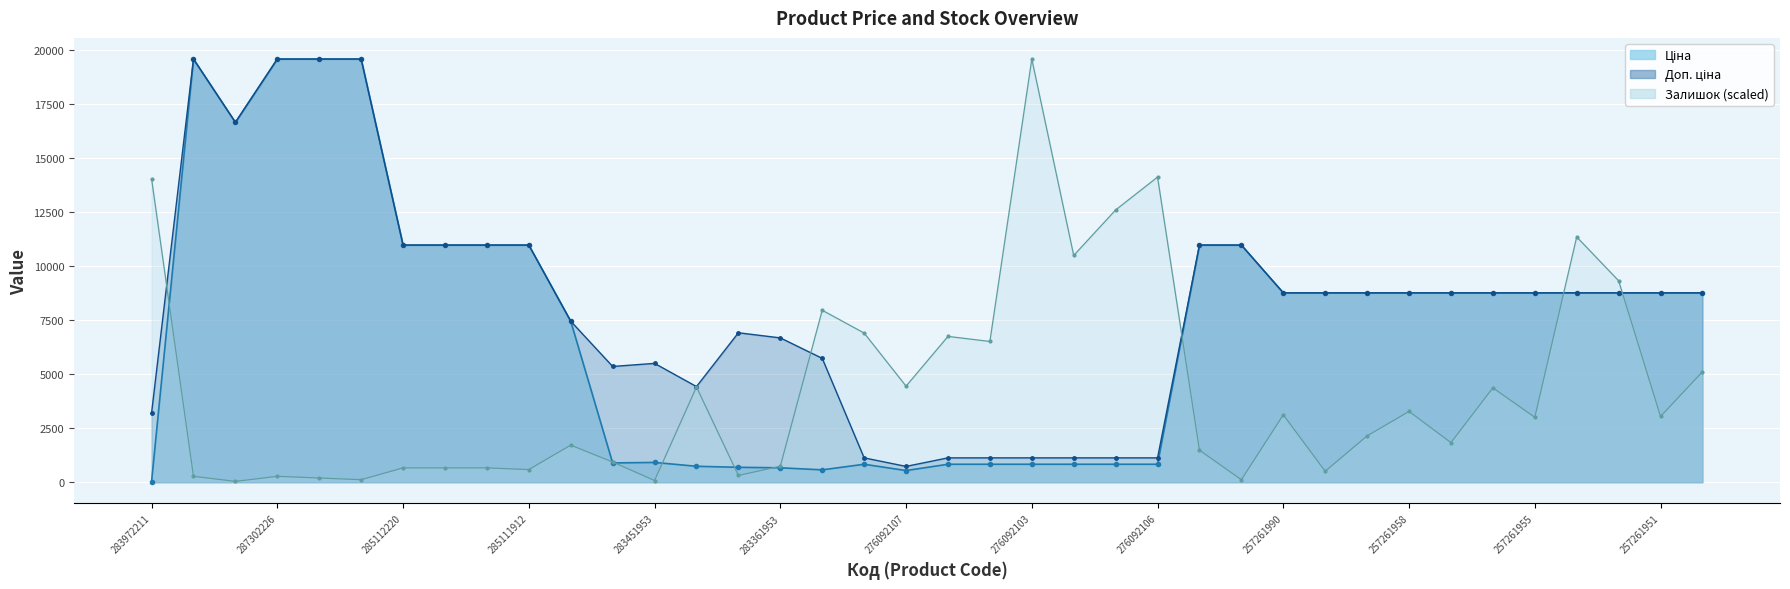

Is the value of Залишок at 257261953 greater than the value of Ціна at 257261958?

Yes